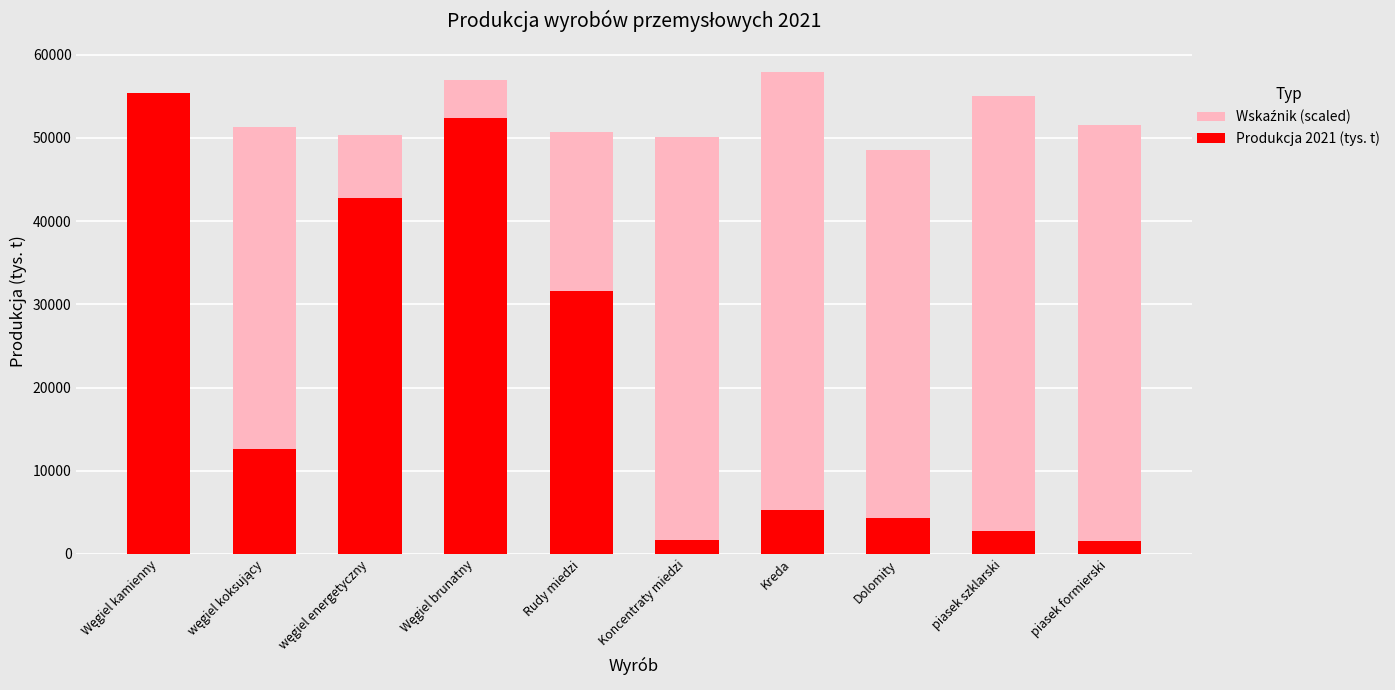

Rank the series by their average value, from lowest to highest.

Produkcja 2021 (tys. t), Wskaźnik (scaled)